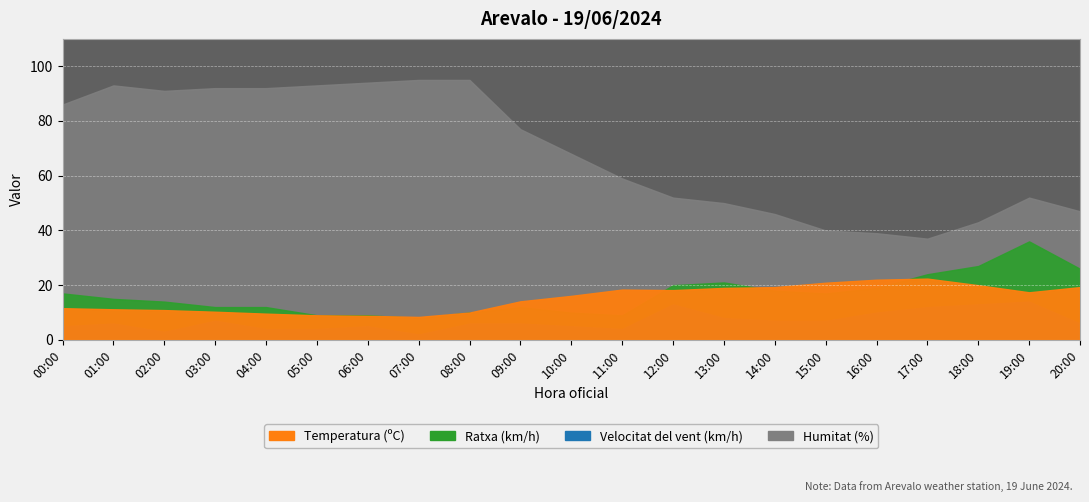

Rank the series at 05:00 from highest to lowest value.

Humitat (%), Temperatura (ºC), Ratxa (km/h), Velocitat del vent (km/h)